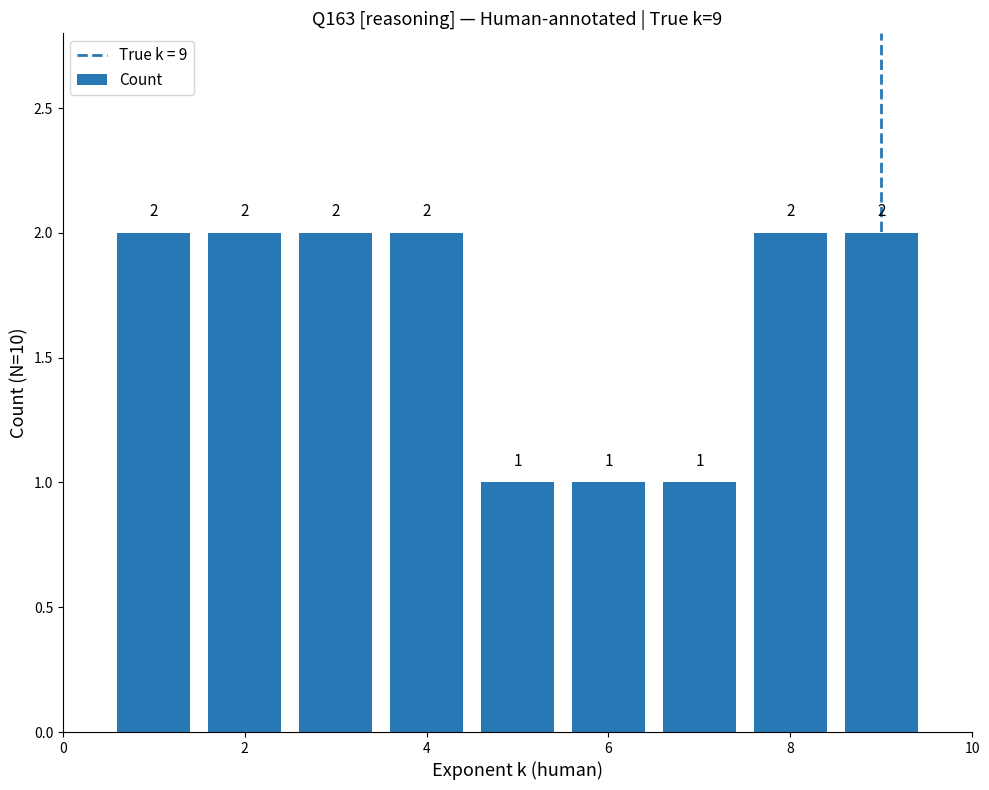

Count the values in the range 1 to 2.

9